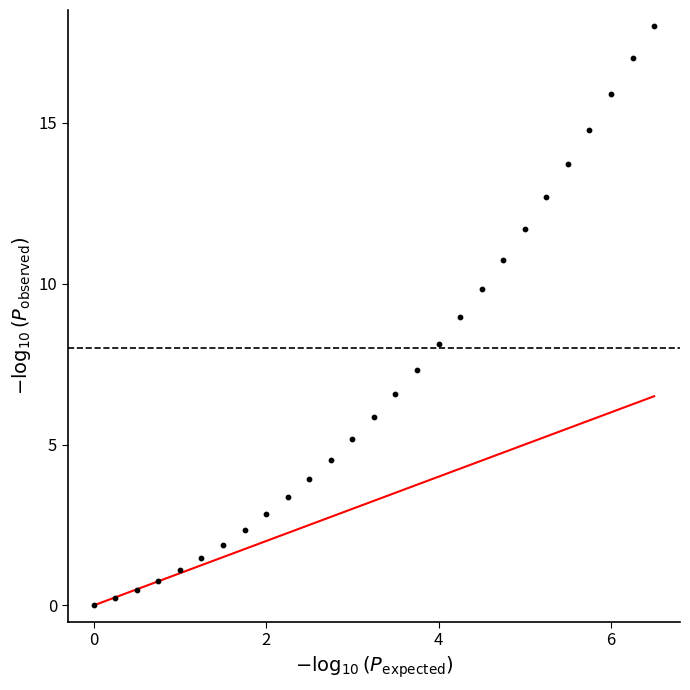

What is the range of X values (max minus min)?

6.5